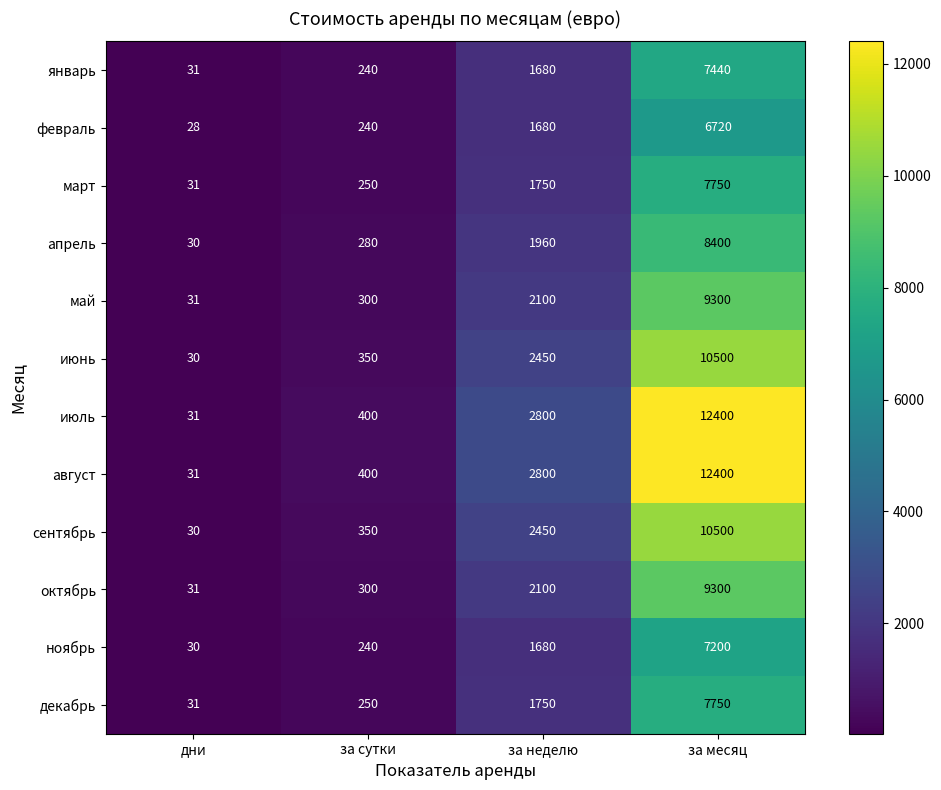

What is the approximate value of октябрь at дни, to the nearest 10?

30